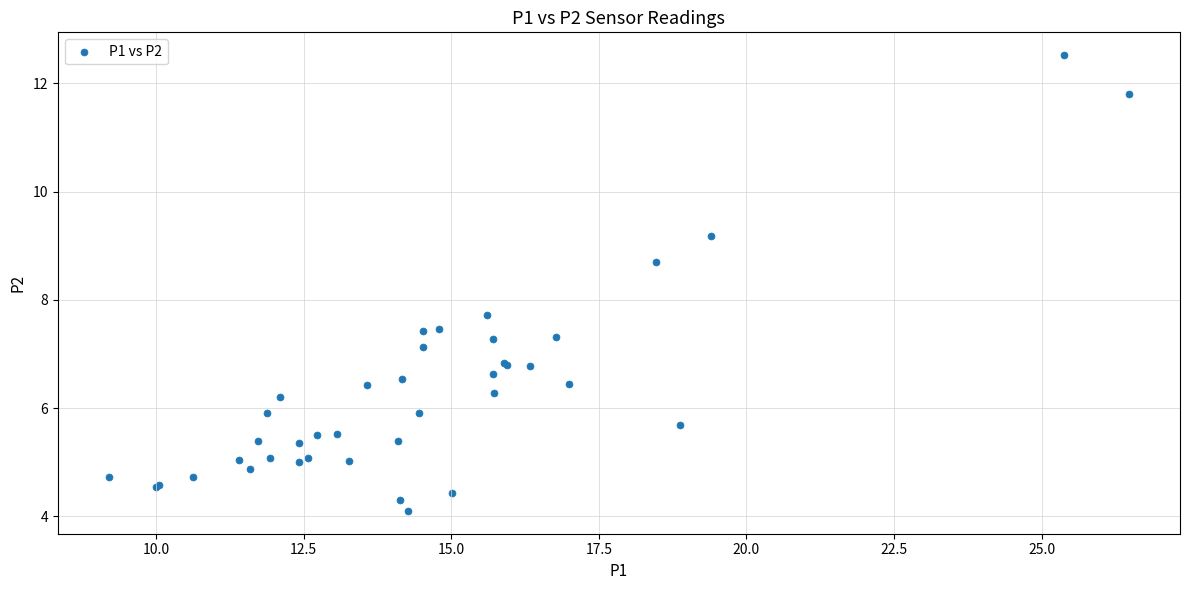

What Y value in the scatter plot is closest to 8?

7.7